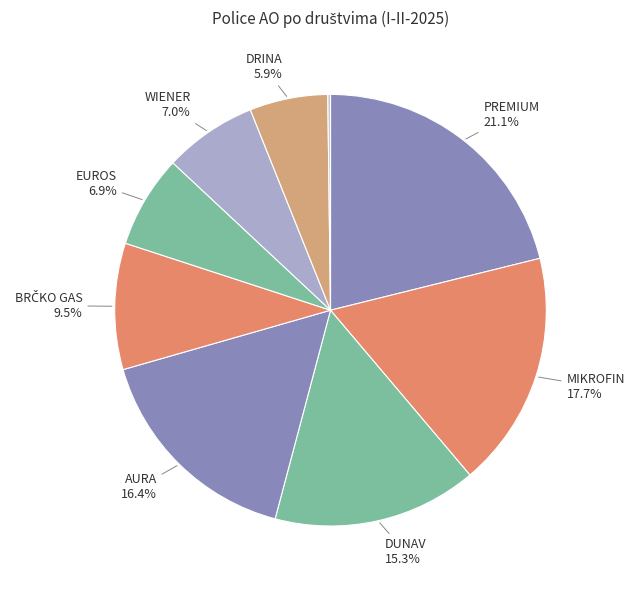

Is there a majority slice in this chart?

No